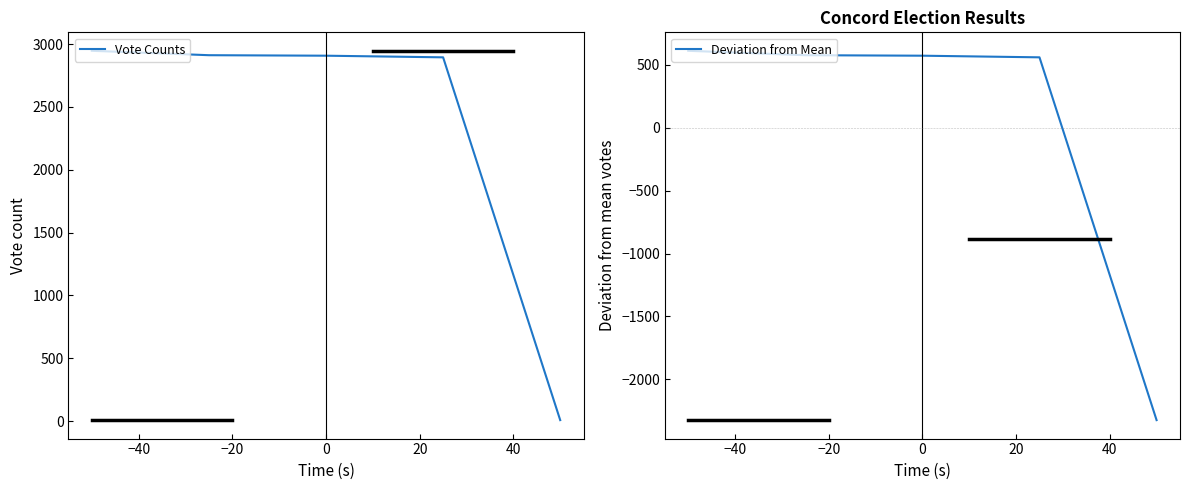

What is the value of the Vote Counts point at the 3rd from the left?

2907.0